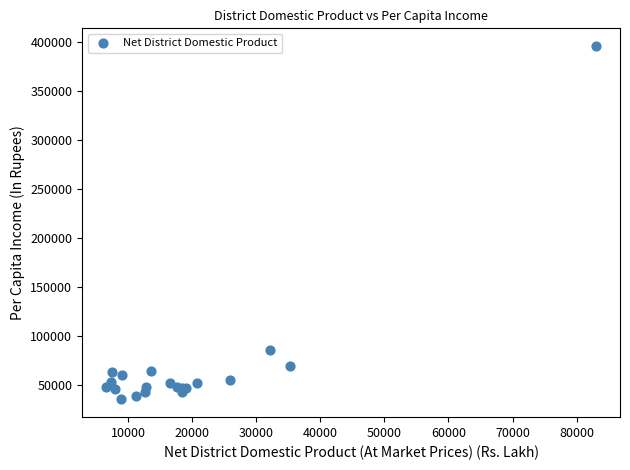

What Y value in the scatter plot is closest to 215348?

85166.6